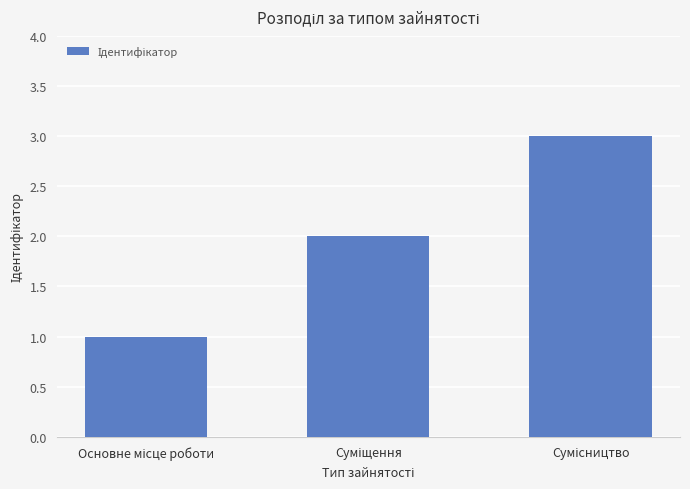

What is the greatest value displayed?

3